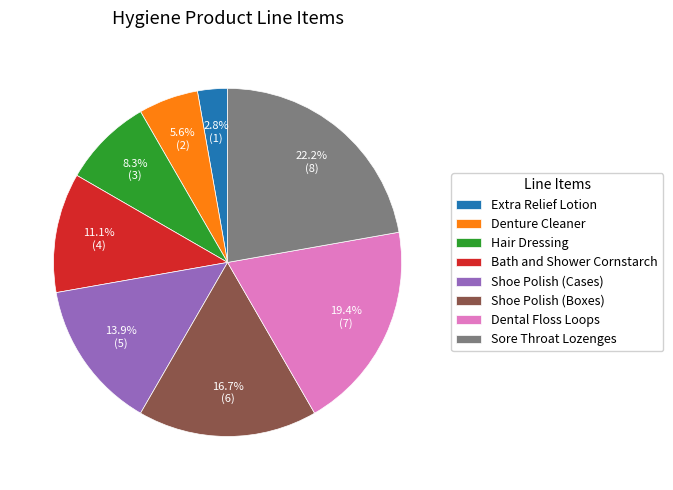

The Bath and Shower Cornstarch slice represents 11% of the pie. True or false?

True